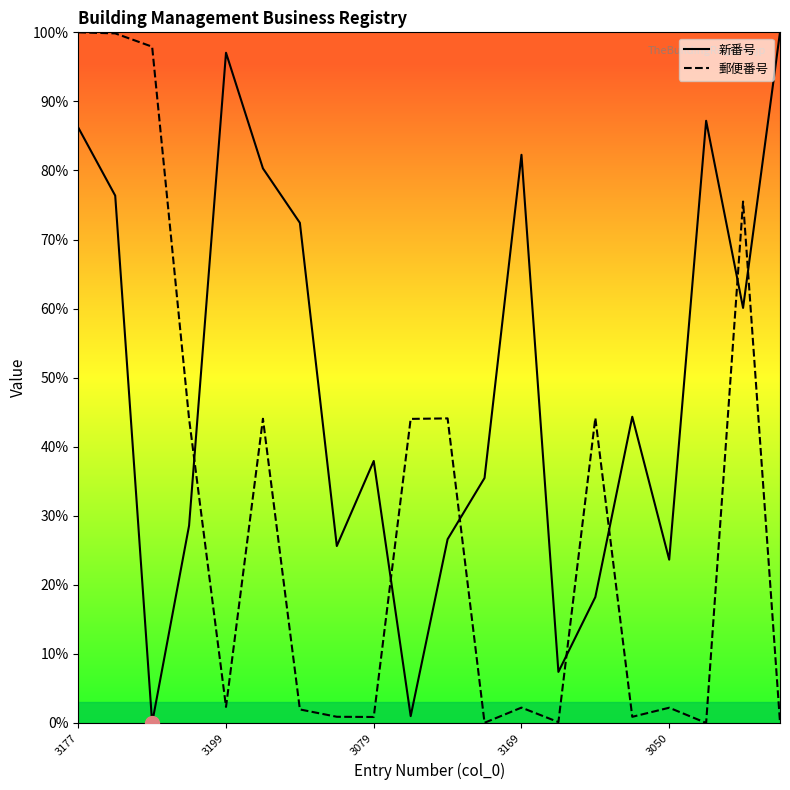

Rank the series by their maximum value, from lowest to highest.

新番号, 郵便番号